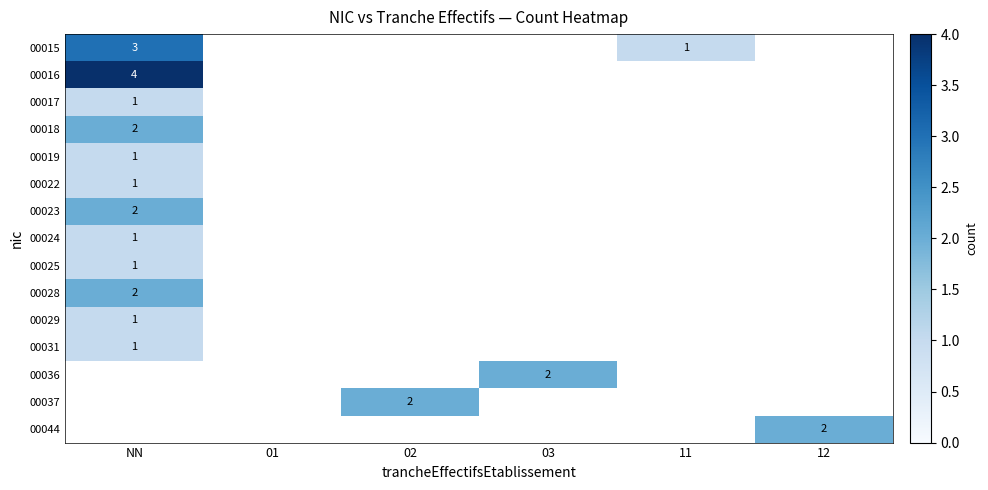

The 00015 series shows 2 at NN. True or false?

False